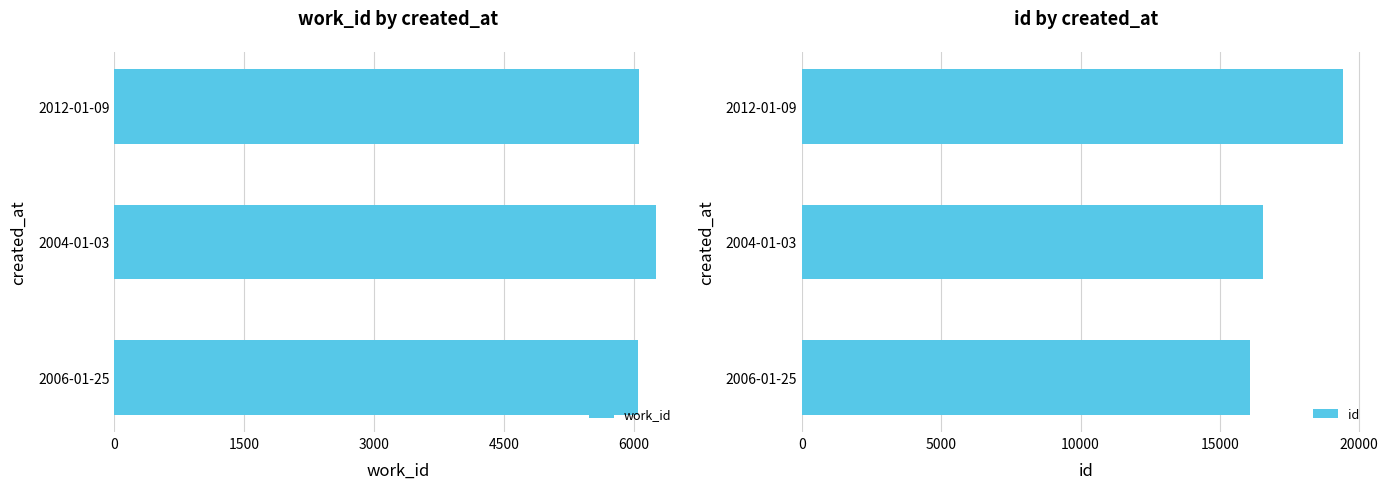

What is the value of the work_id bar at the 1st from the left?

6045